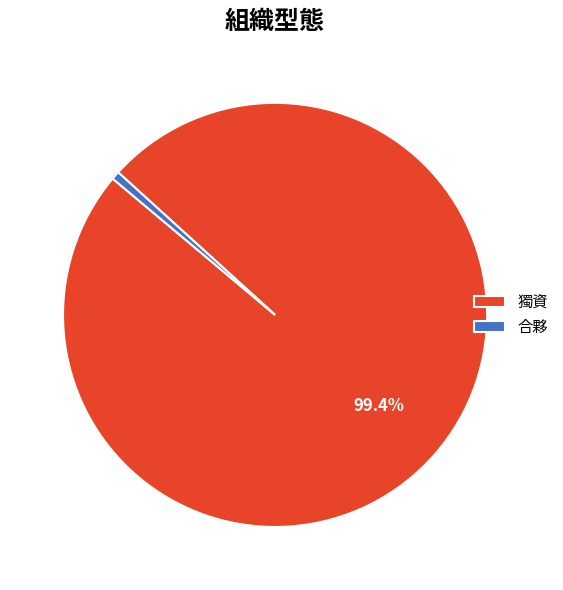

To the nearest percent, what portion does 合夥 represent?

1%